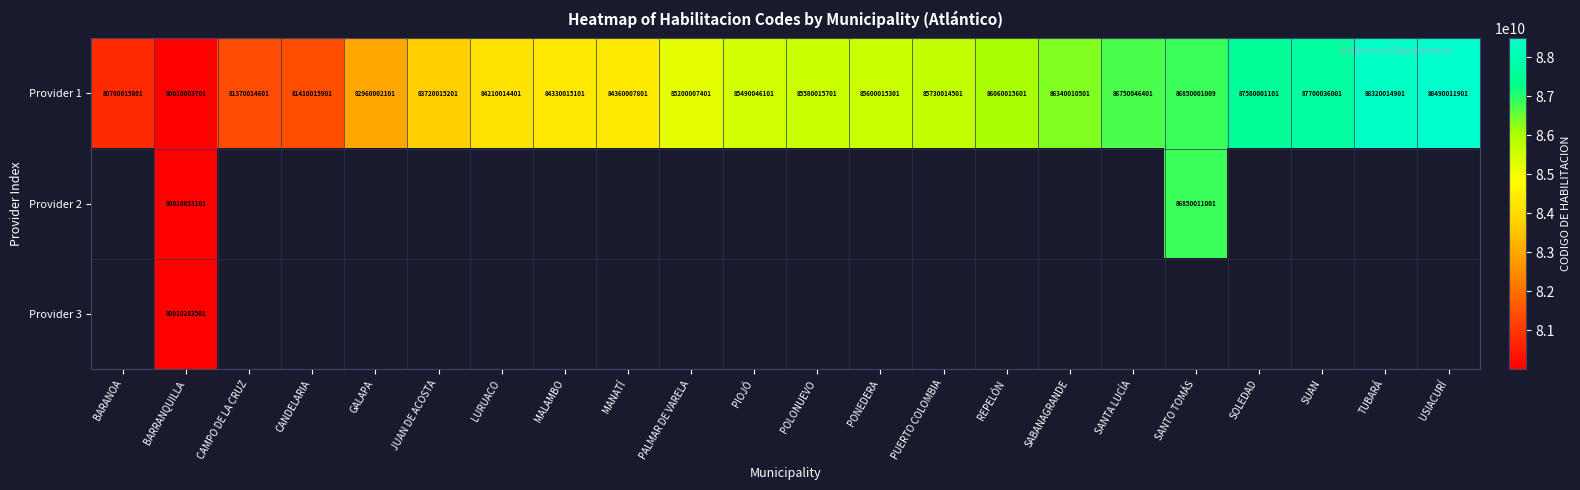

What is the average value of the Provider 1 series?

84947288229